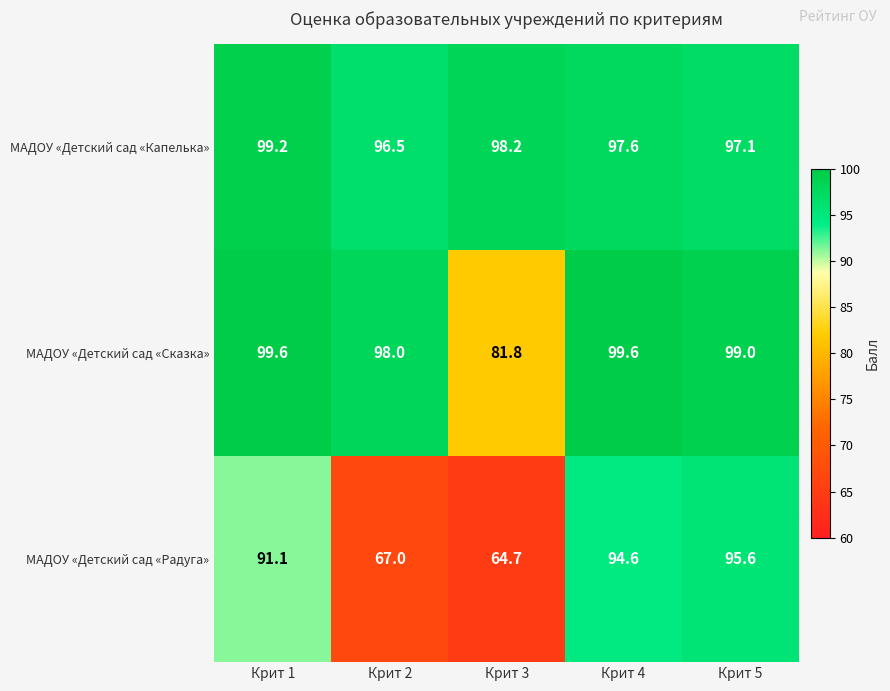

At which category is the sum across all series the highest?

Крит 4